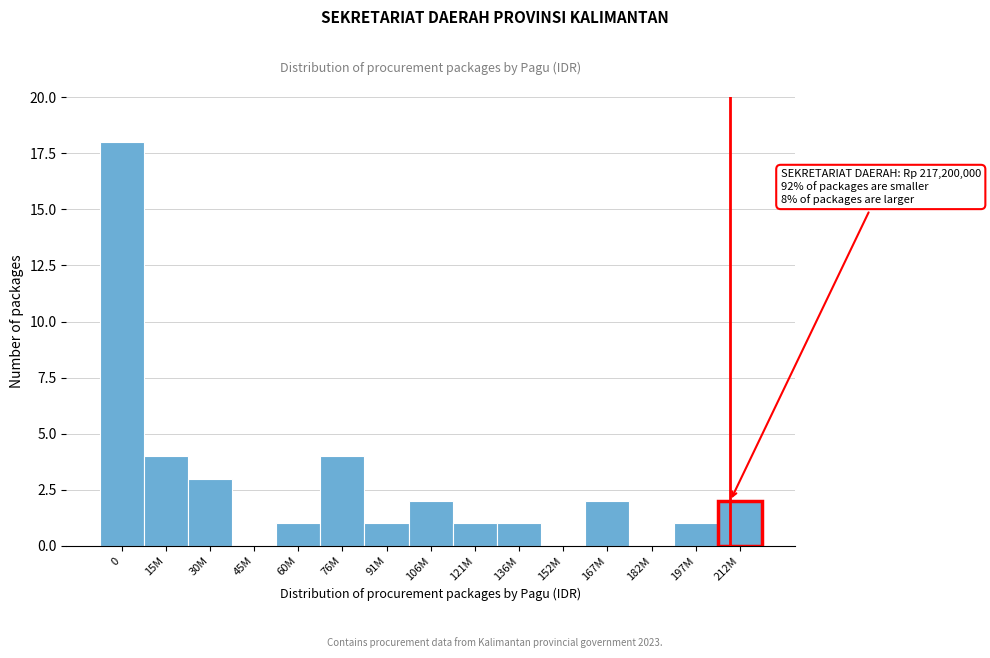

Reading right to left, transcribe all the data shown in this chart.

212M=2	197M=1	182M=0	167M=2	152M=0	136M=1	121M=1	106M=2	91M=1	76M=4	60M=1	45M=0	30M=3	15M=4	0=18